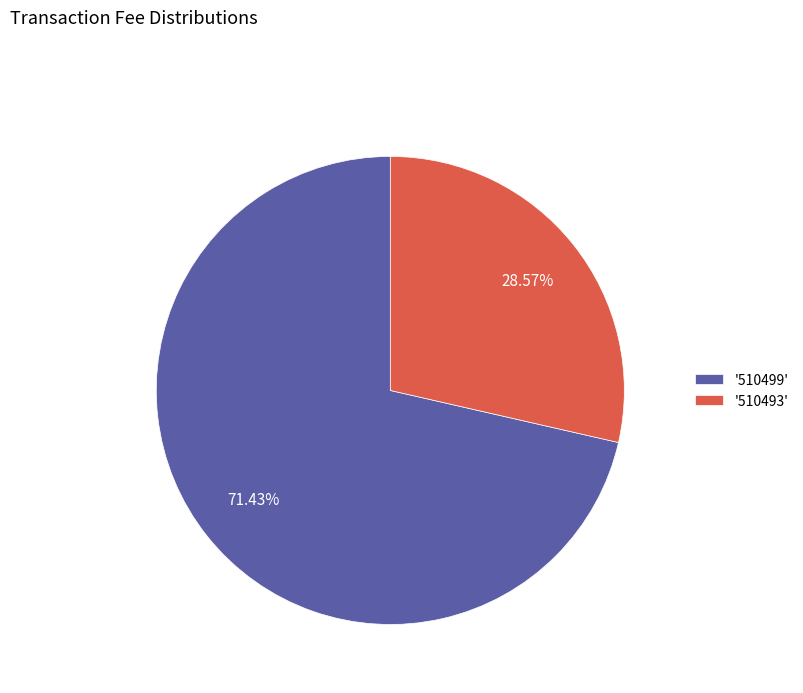

Between '510499' and '510493', which is larger?

'510499'